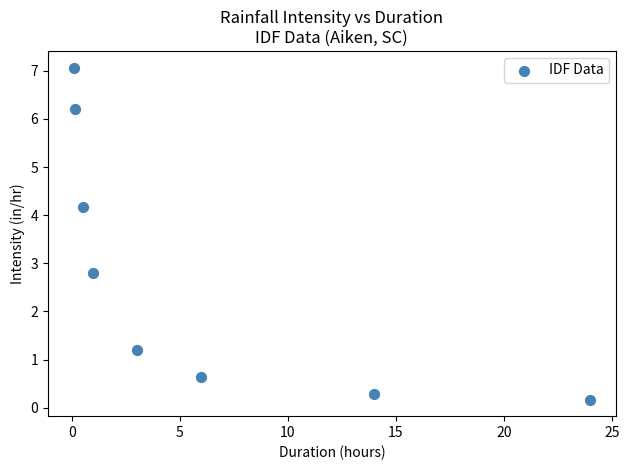

What is the range of Y values (max minus min)?

6.9